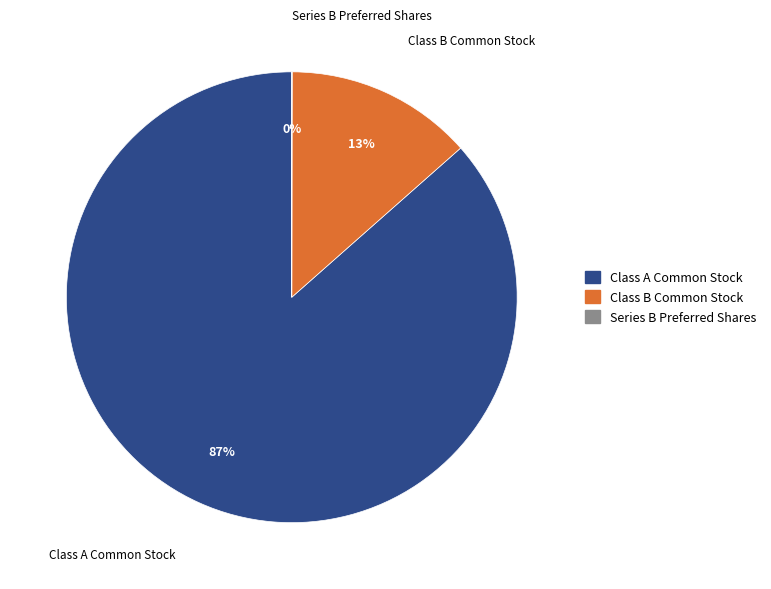

To the nearest percent, what portion does Class A Common Stock represent?

87%